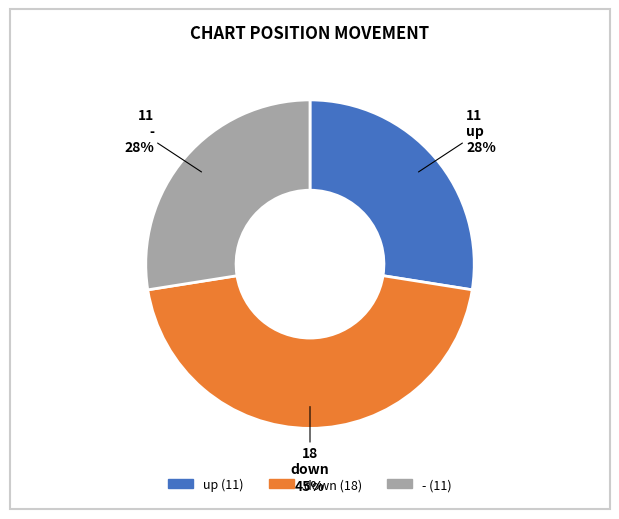

What is the ratio of the value at up to the value at down?

0.6